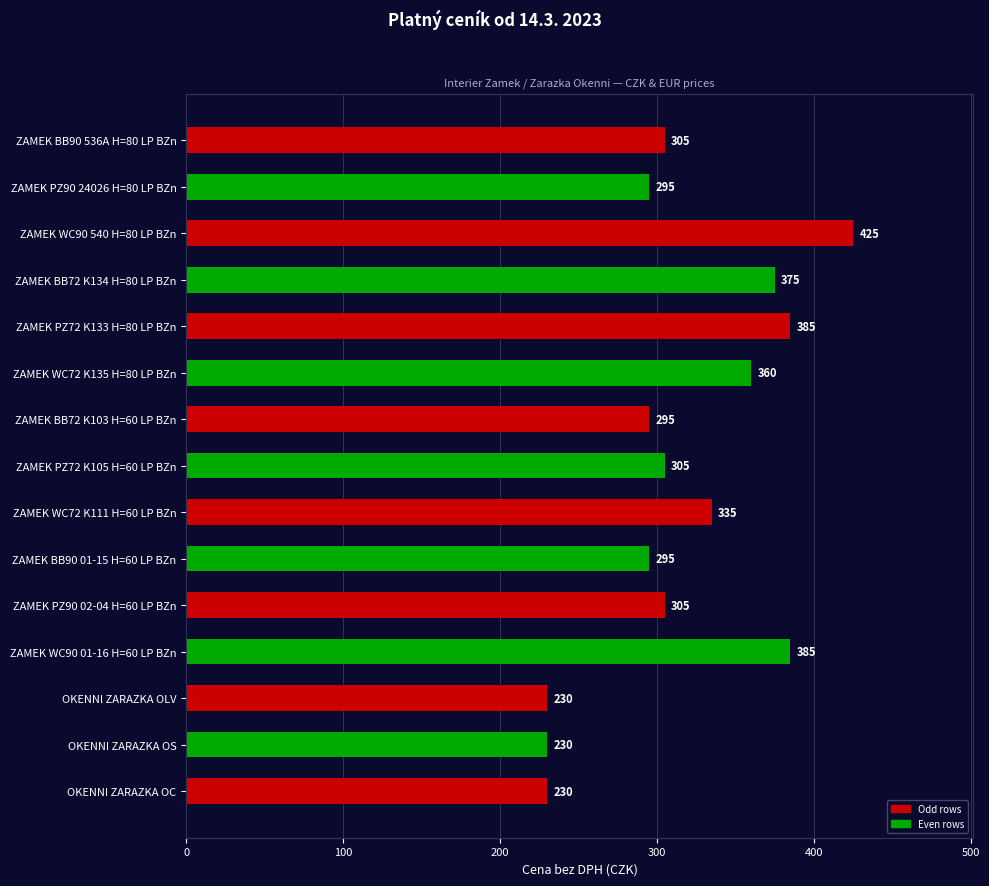

The chart shows a value of 360 at ZAMEK WC72 K135 H=80 LP BZn. True or false?

True